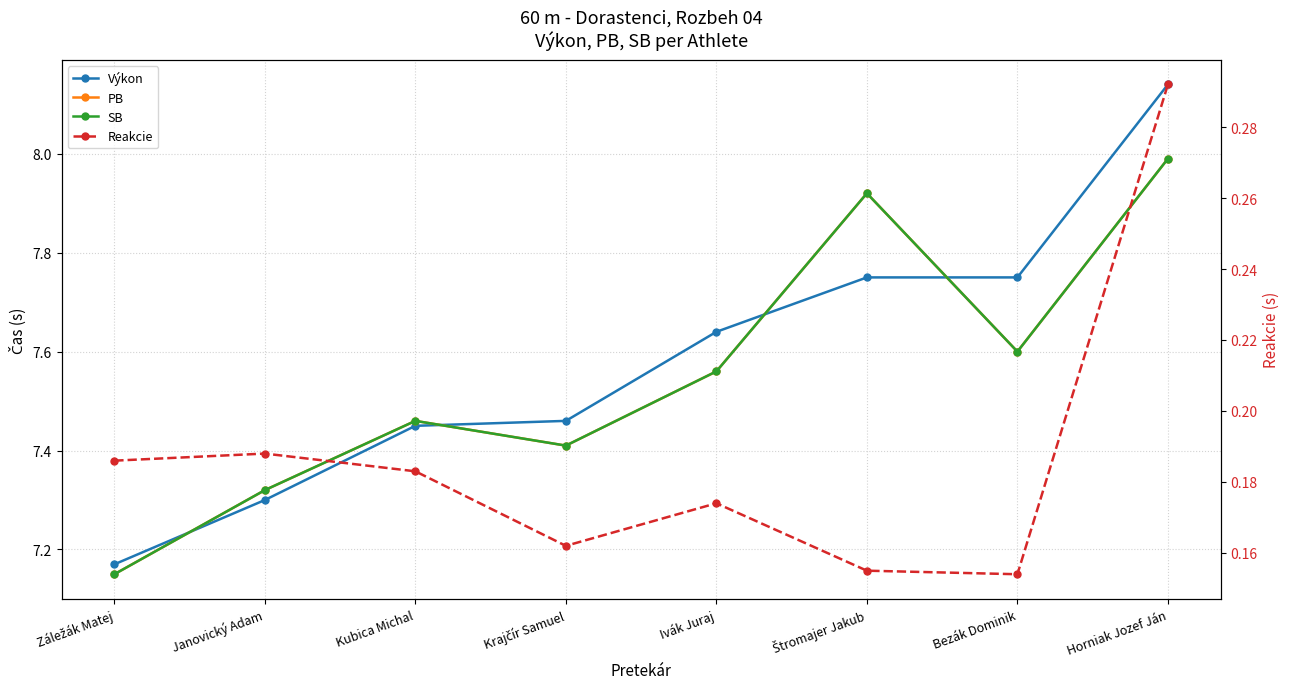

Which series has the largest range (max minus min)?

Výkon